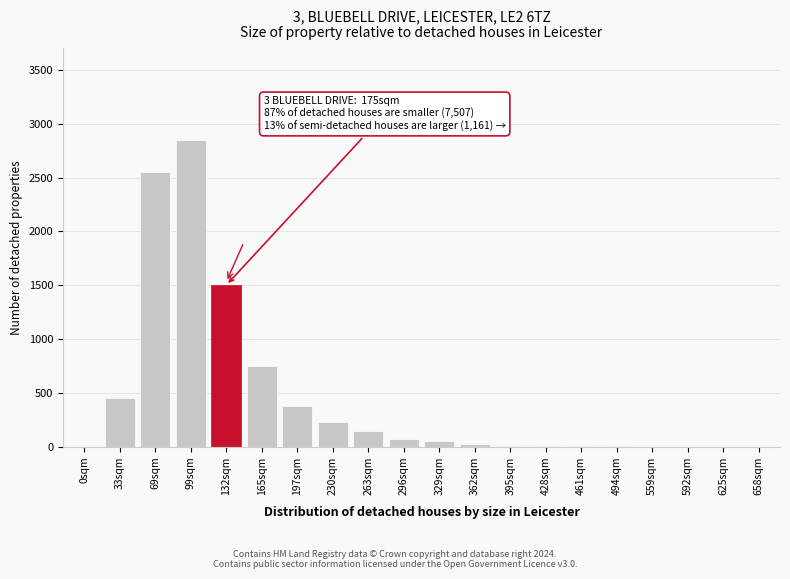

The value at 625sqm is 1475. True or false?

False